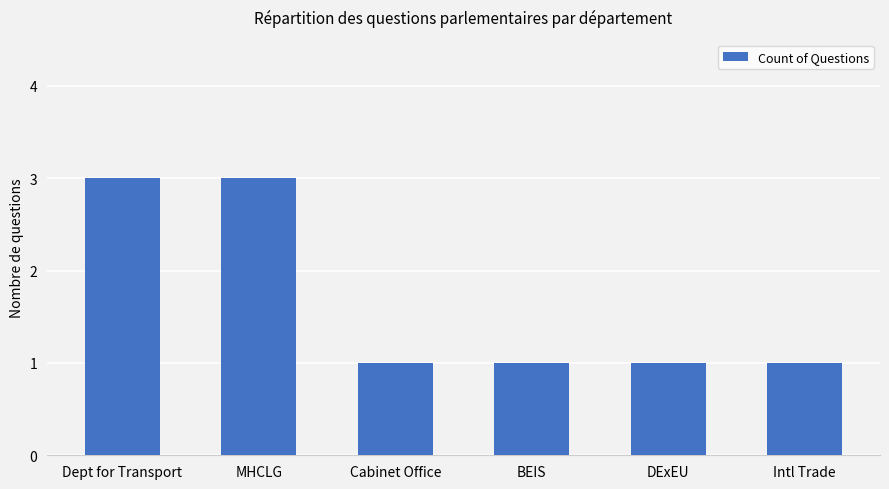

What is the minimum value shown in the chart?

1